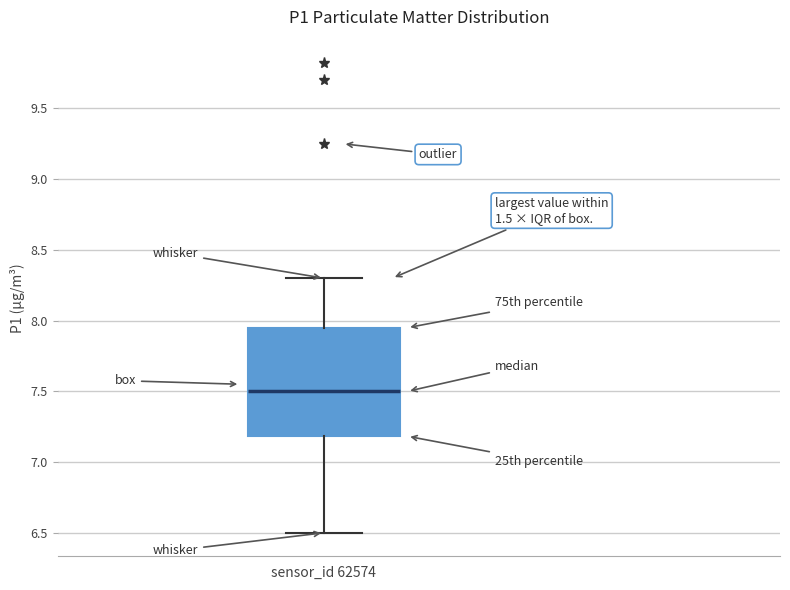

Transcribe this box plot: give where the median line is, the range the box spans, and where the two whiskers end, as read against the y-axis. The values are not printed on the chart, so give them approximately, as read against the axis.

median 7.50, box 7.20 to 7.95, whiskers 6.50 to 8.30